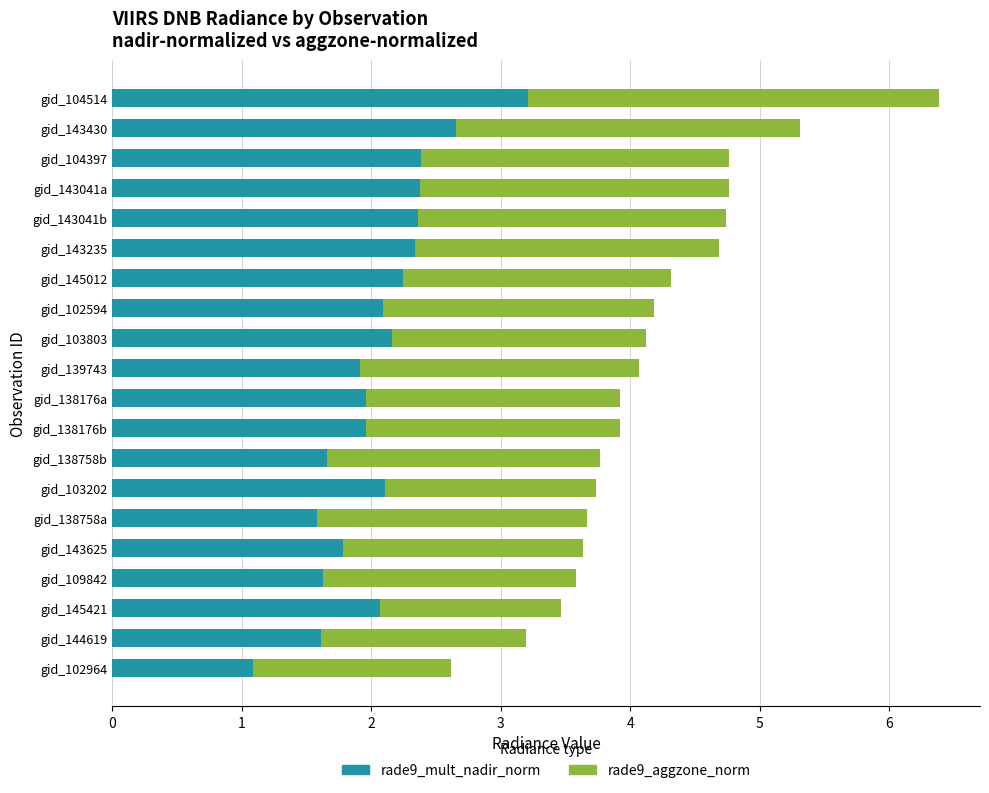

At which category is the sum across all series the highest?

gid_104514